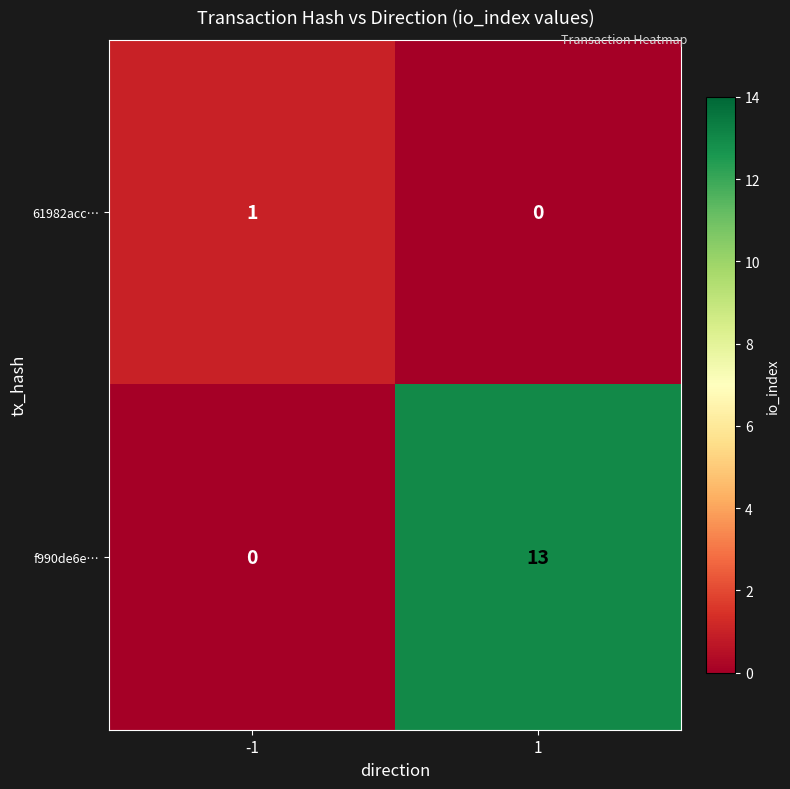

At how many categories does at least one series exceed 12?

1